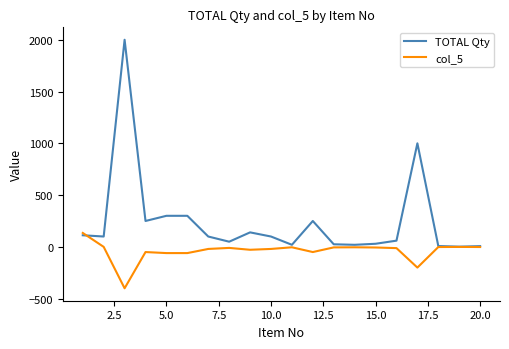

Which series has the widest spread of values?

TOTAL Qty